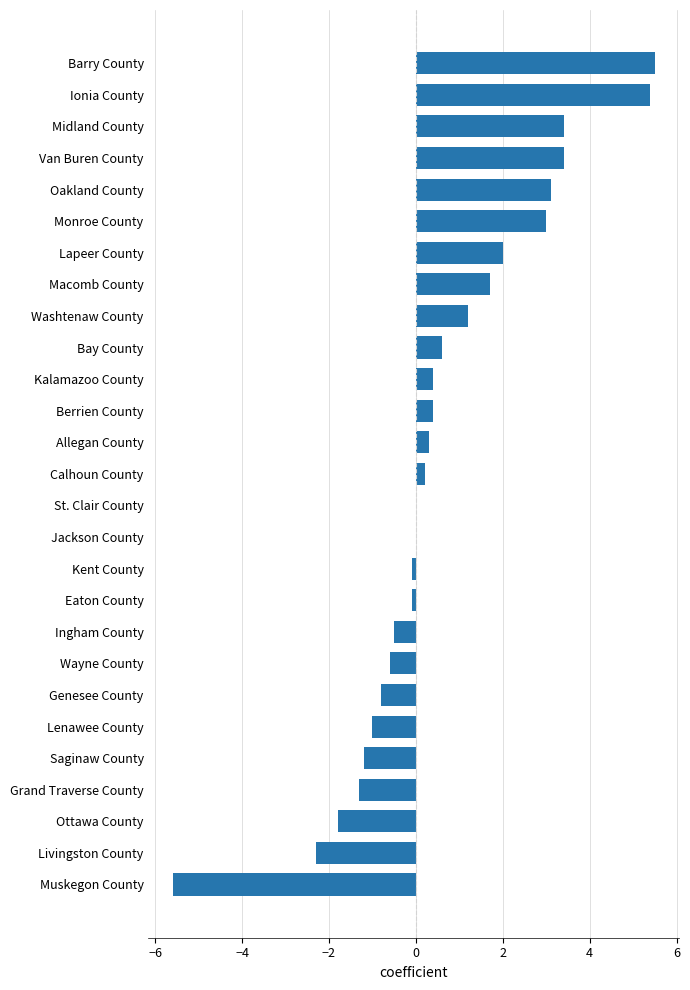

The chart shows a value of -5.6 at Muskegon County. True or false?

True